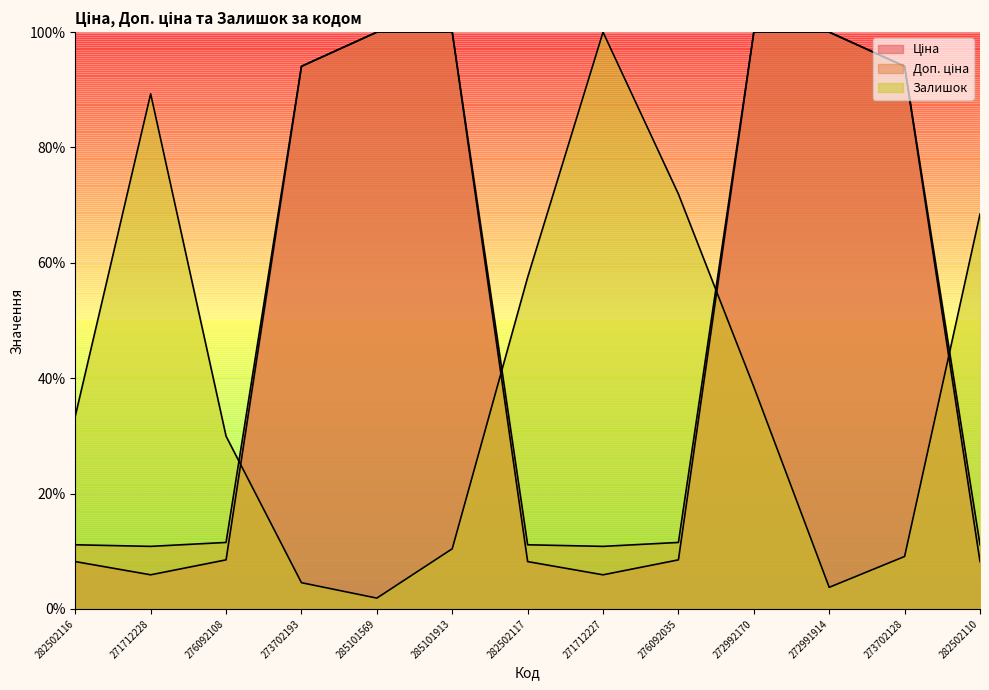

What is the value of the Ціна point at the 10th from the left?

100.0